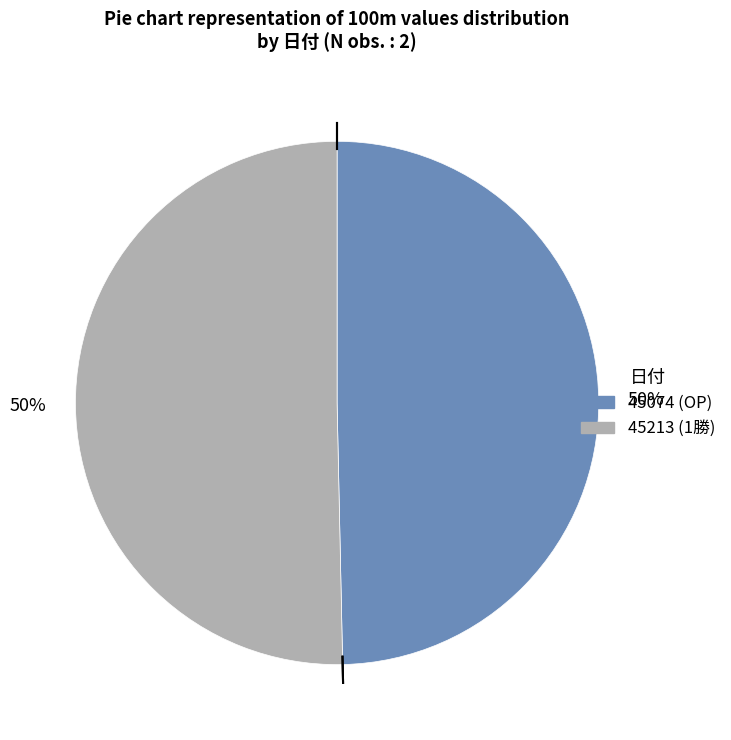

Is the sum of 45213 and 45074 greater than half?

Yes